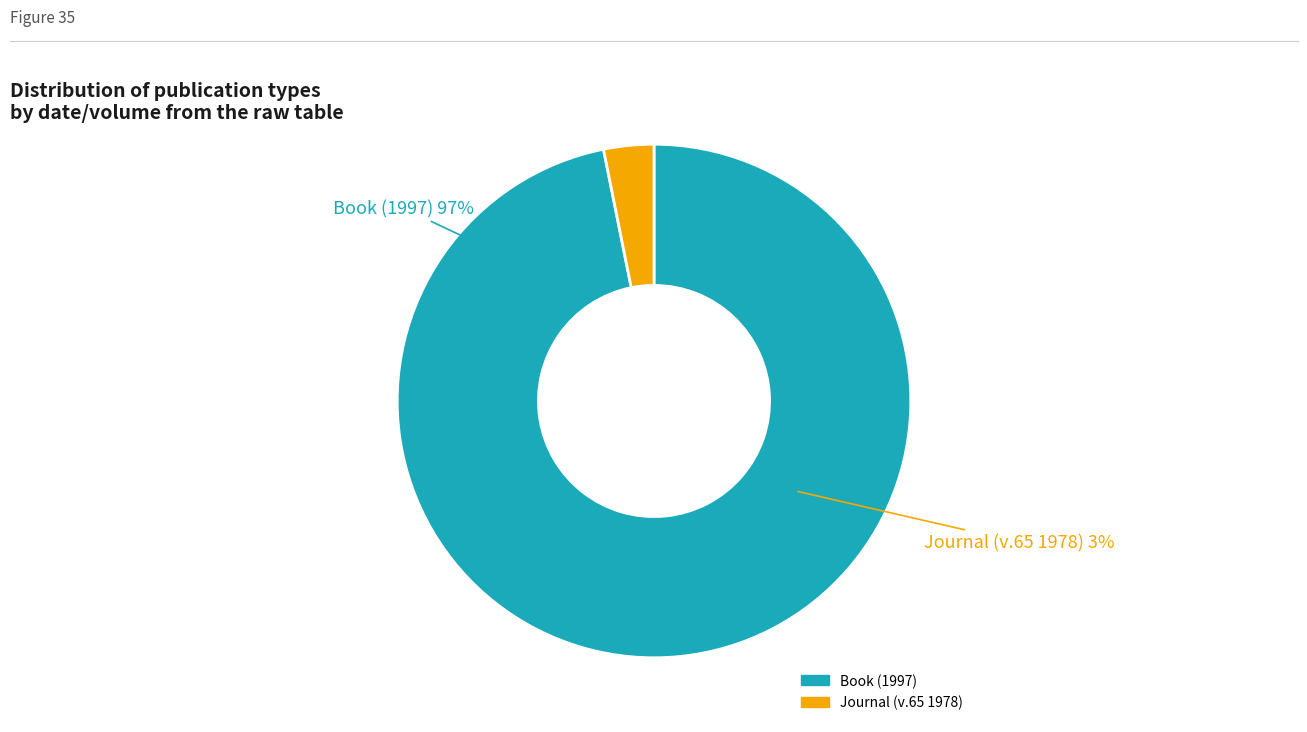

What is the change in value from Book (1997) to Journal (v.65 1978)?

-1932